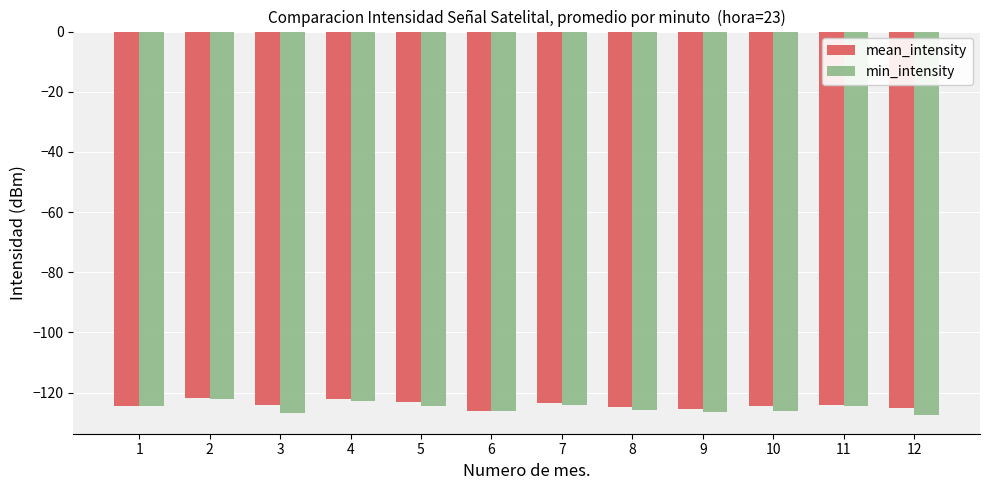

What is the sum of the min_intensity values at 11 and 10?

-250.5